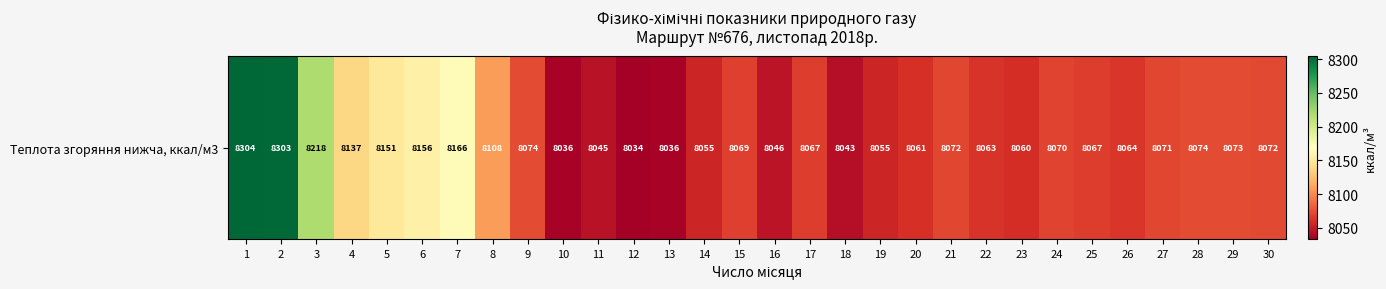

The chart shows a value of 11427.6 at 17. True or false?

False